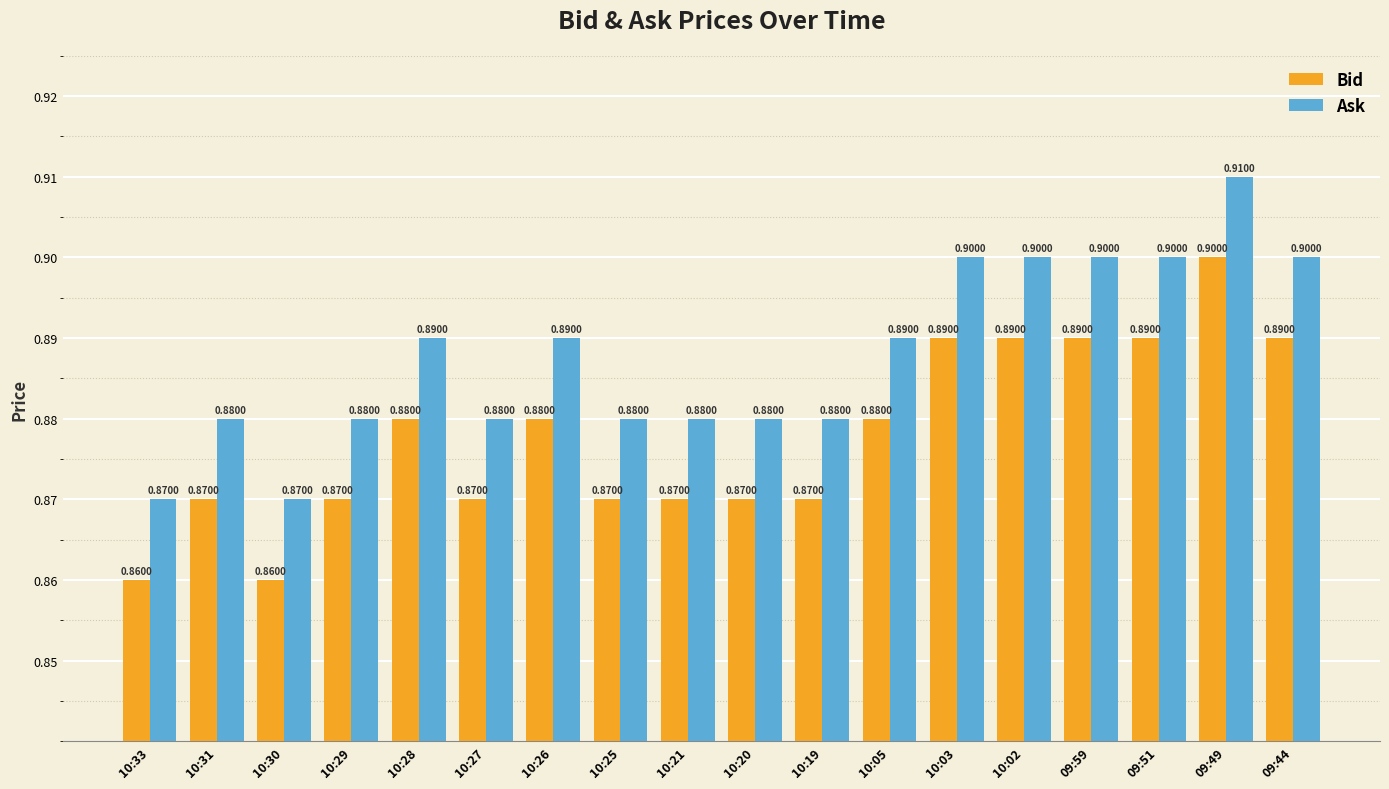

What is the label of the 4th bar from the right?

09:59